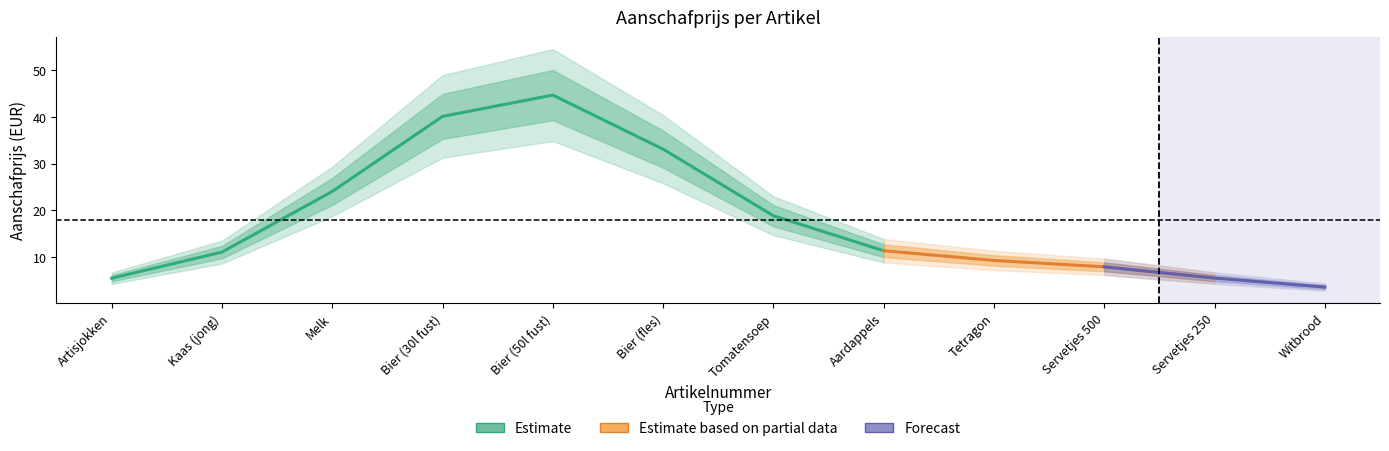

What is the average value?

17.9